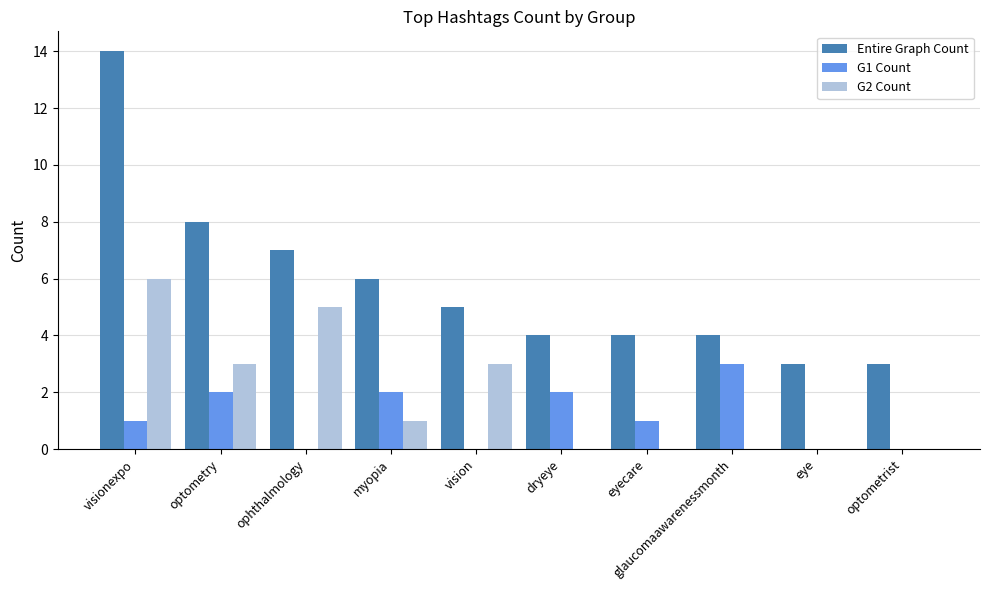

Reading left to right, what are all the values shown in this chart?

Entire Graph Count: 14	8	7	6	5	4	4	4	3	3
G1 Count: 1	2	0	2	0	2	1	3	0	0
G2 Count: 6	3	5	1	3	0	0	0	0	0